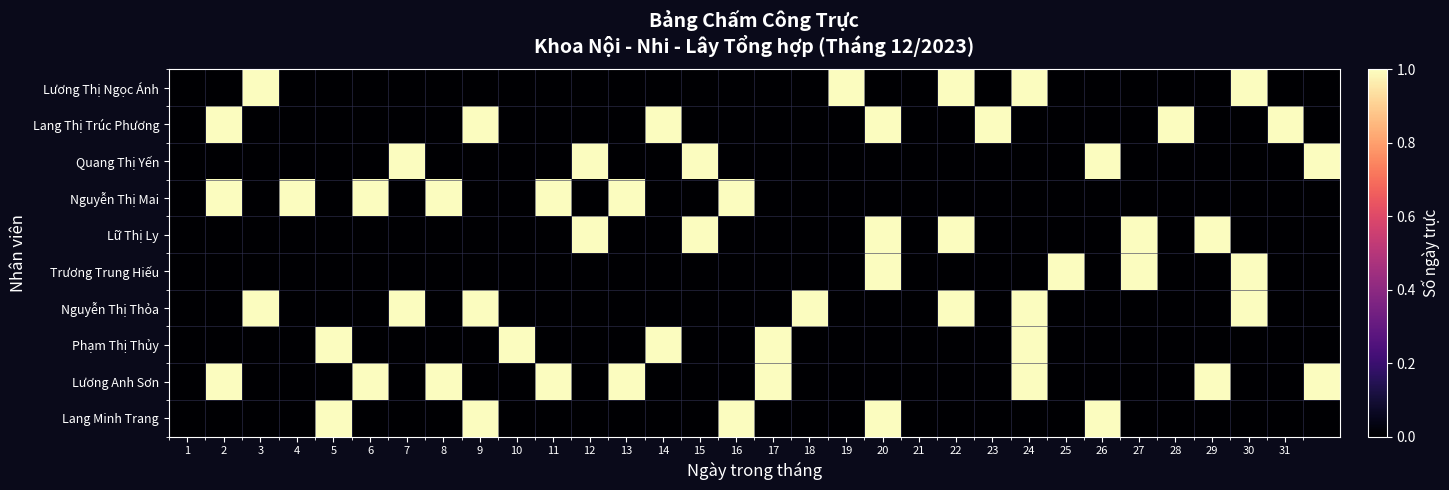

Reading left to right, extract all data points from this chart.

Lương Thị Ngọc Ánh: 0	0	1	0	0	0	0	0	0	0	0	0	0	0	0	0	0	0	1	0	0	1	0	1	0	0	0	0	0	1	0	0
Lang Thị Trúc Phương: 0	1	0	0	0	0	0	0	1	0	0	0	0	1	0	0	0	0	0	1	0	0	1	0	0	0	0	1	0	0	1	0
Quang Thị Yến: 0	0	0	0	0	0	1	0	0	0	0	1	0	0	1	0	0	0	0	0	0	0	0	0	0	1	0	0	0	0	0	1
Nguyễn Thị Mai: 0	1	0	1	0	1	0	1	0	0	1	0	1	0	0	1	0	0	0	0	0	0	0	0	0	0	0	0	0	0	0	0
Lữ Thị Ly: 0	0	0	0	0	0	0	0	0	0	0	1	0	0	1	0	0	0	0	1	0	1	0	0	0	0	1	0	1	0	0	0
Trương Trung Hiếu: 0	0	0	0	0	0	0	0	0	0	0	0	0	0	0	0	0	0	0	1	0	0	0	0	1	0	1	0	0	1	0	0
Nguyễn Thị Thỏa: 0	0	1	0	0	0	1	0	1	0	0	0	0	0	0	0	0	1	0	0	0	1	0	1	0	0	0	0	0	1	0	0
Phạm Thị Thủy: 0	0	0	0	1	0	0	0	0	1	0	0	0	1	0	0	1	0	0	0	0	0	0	1	0	0	0	0	0	0	0	0
Lương Anh Sơn: 0	1	0	0	0	1	0	1	0	0	1	0	1	0	0	0	1	0	0	0	0	0	0	1	0	0	0	0	1	0	0	1
Lang Minh Trang: 0	0	0	0	1	0	0	0	1	0	0	0	0	0	0	1	0	0	0	1	0	0	0	0	0	1	0	0	0	0	0	0